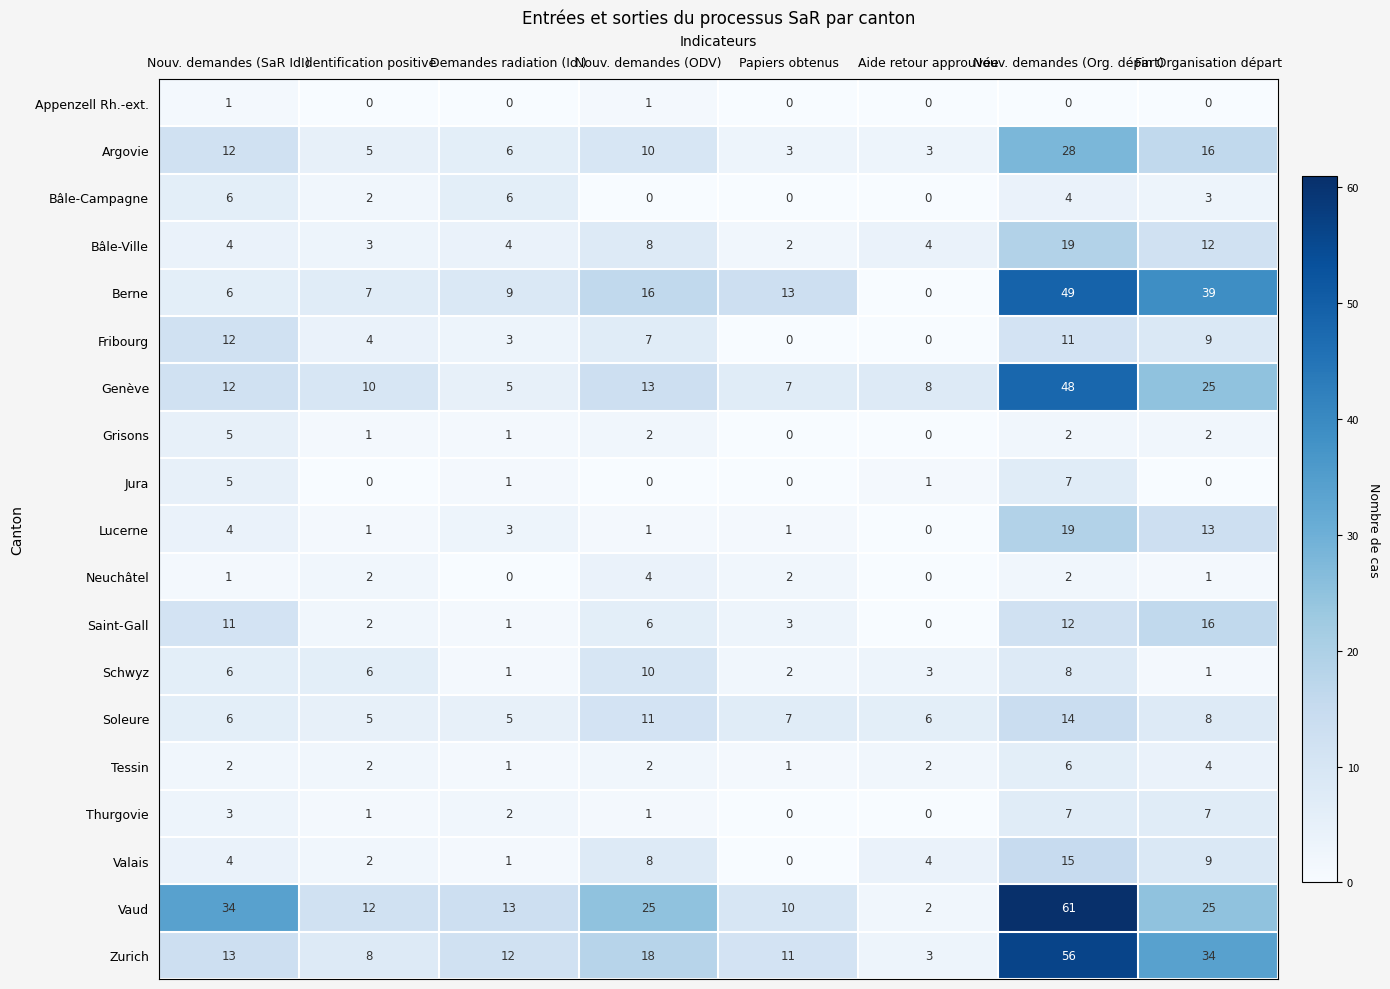

The value of Berne at Fin Organisation départ is 39. True or false?

True